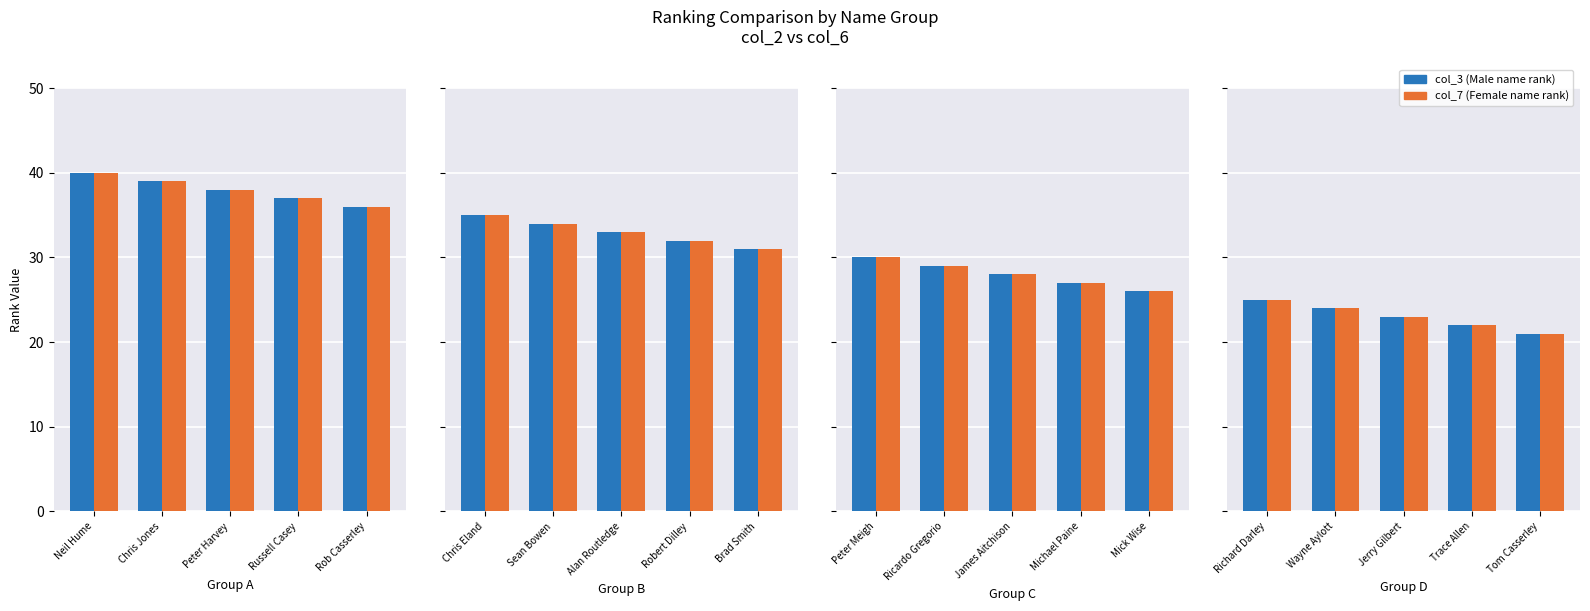

How many groups of bars are there?

5